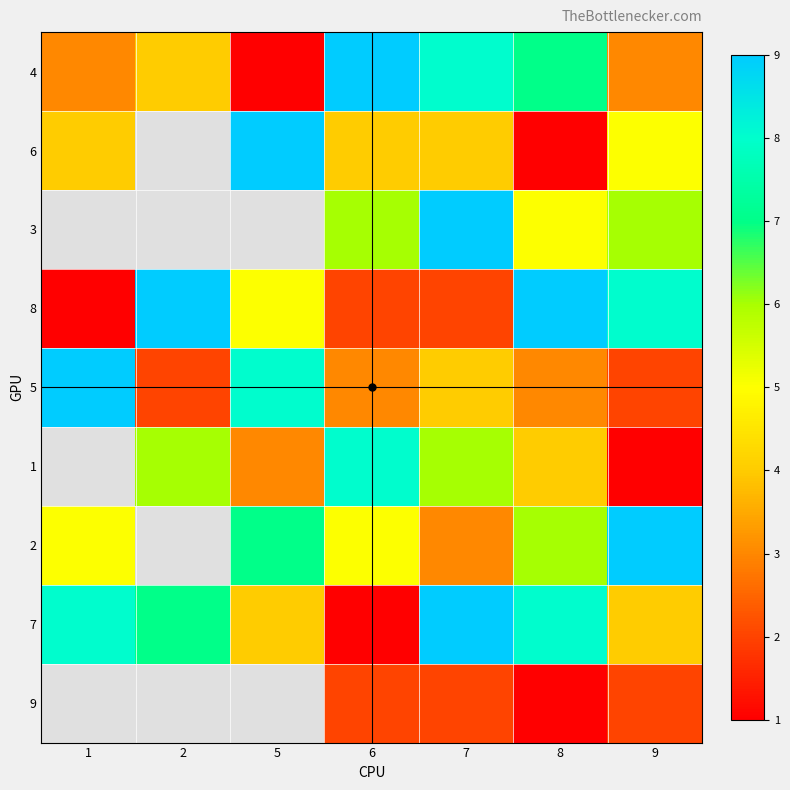

Which has a higher value, 7 or 2?

7